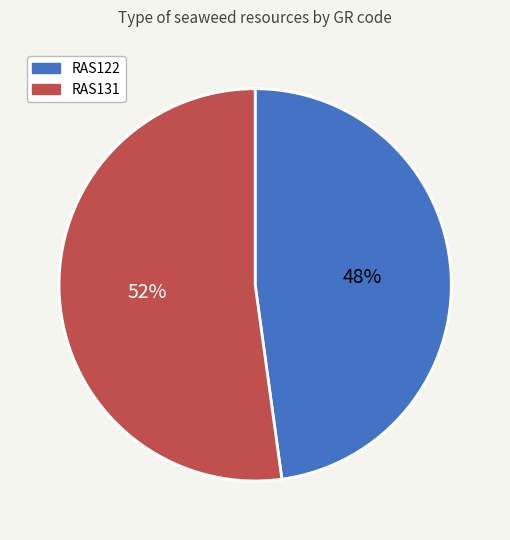

Between RAS131 and RAS122, which is larger?

RAS131